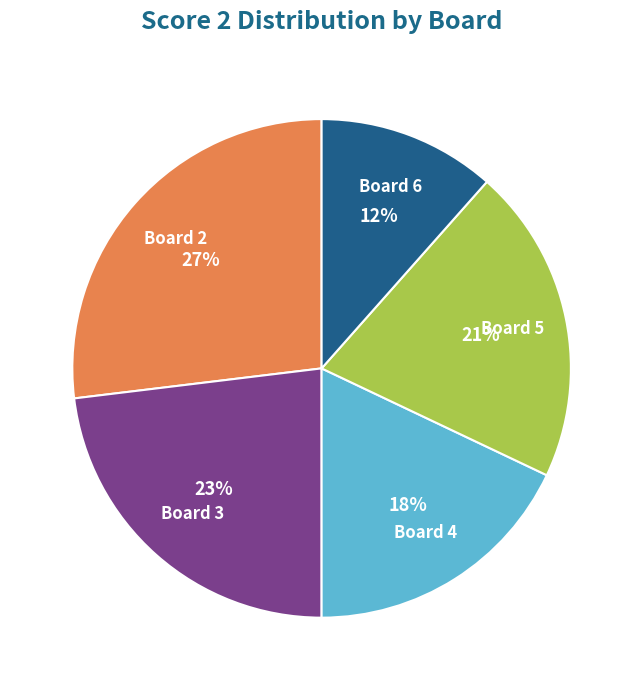

Count the number of slices in the pie.

5